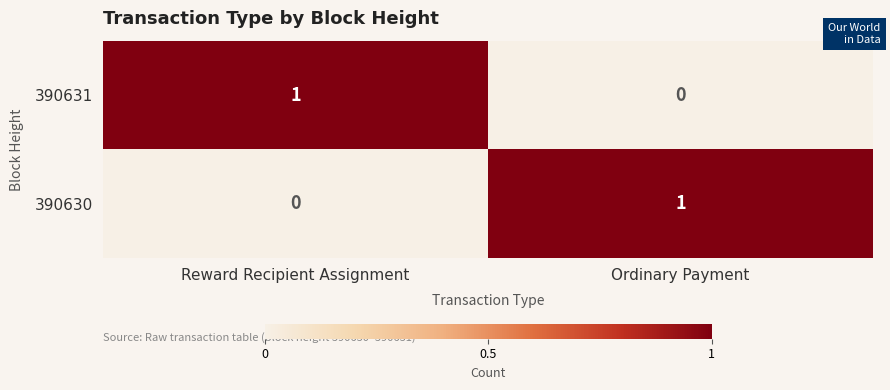

The value of 390630 at Reward Recipient Assignment is 0. True or false?

True